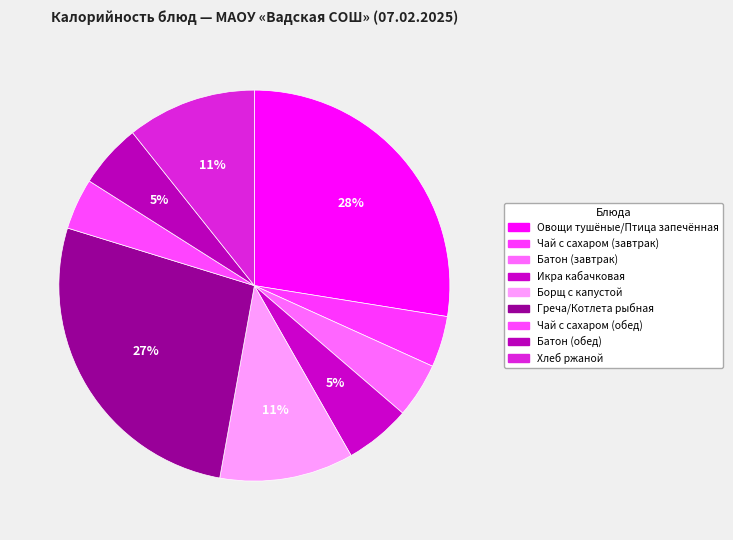

Is there a majority slice in this chart?

No